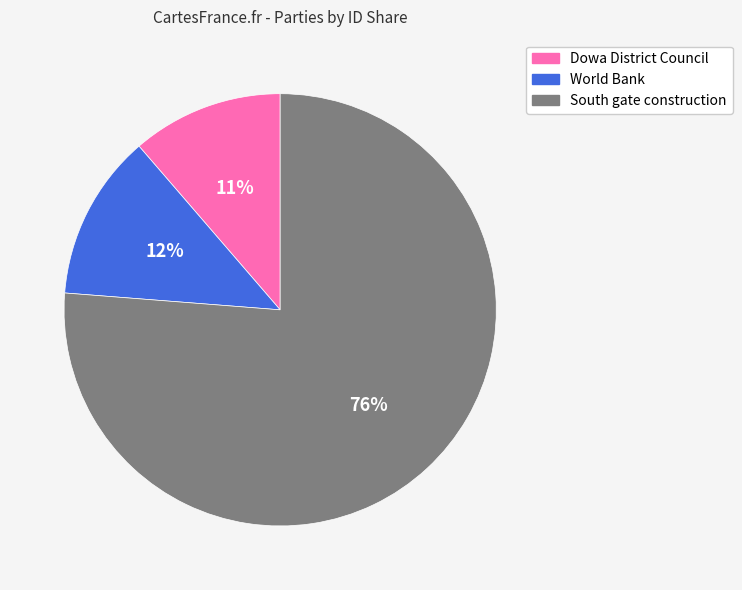

The Dowa District Council slice represents 11% of the pie. True or false?

True